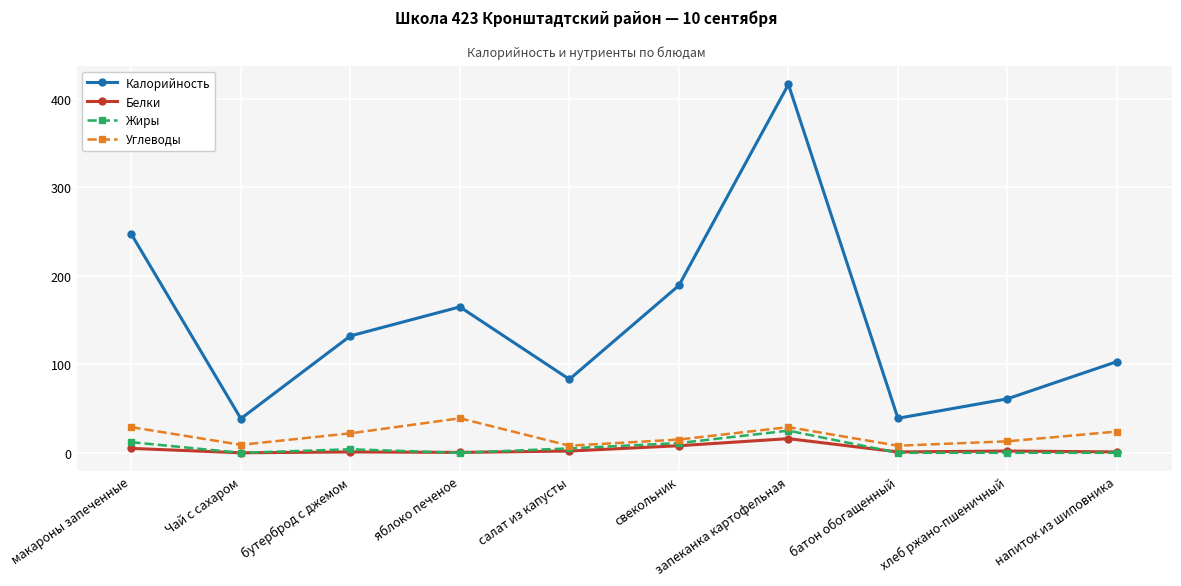

Count the number of categories in the chart.

10